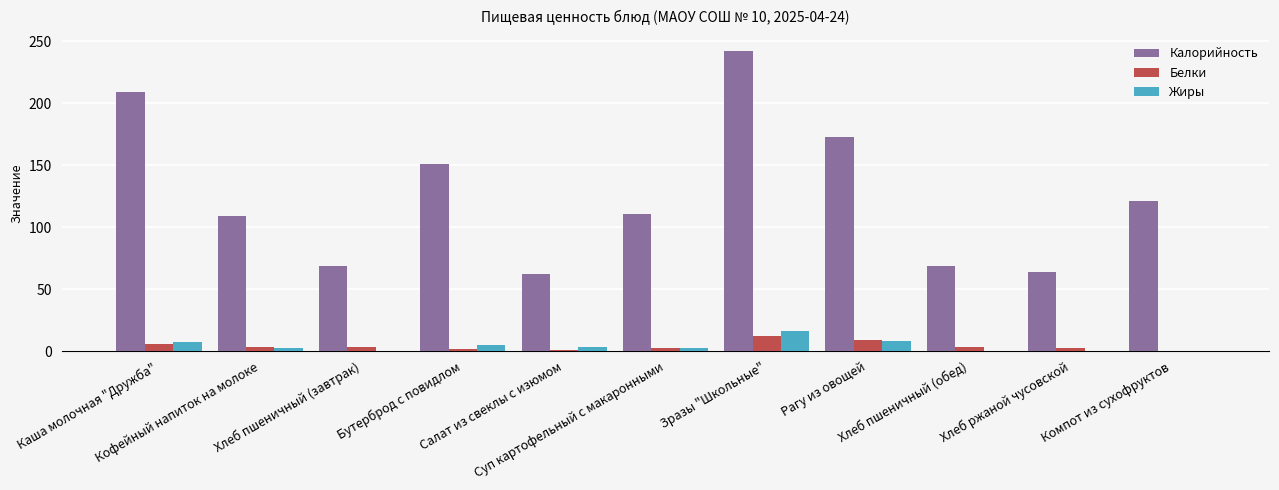

What is the maximum value for Белки?

12.6